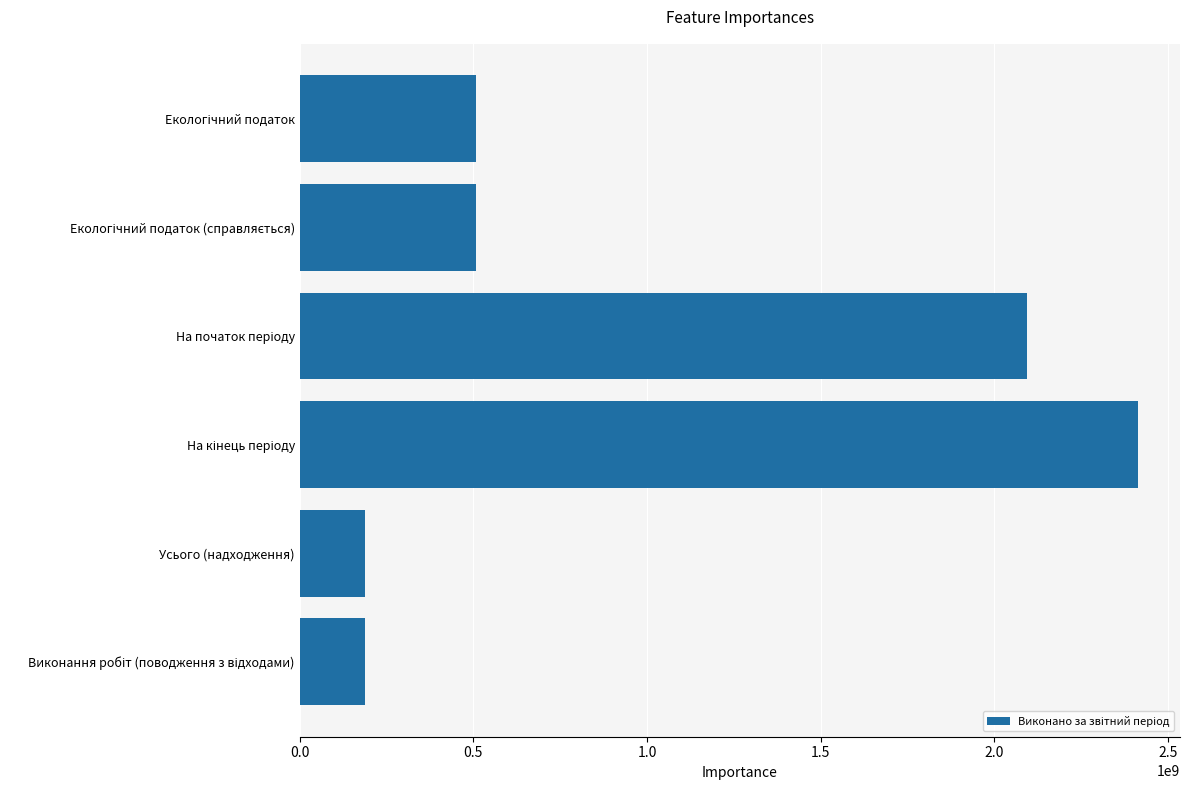

What is the smallest value displayed?

187663002.2